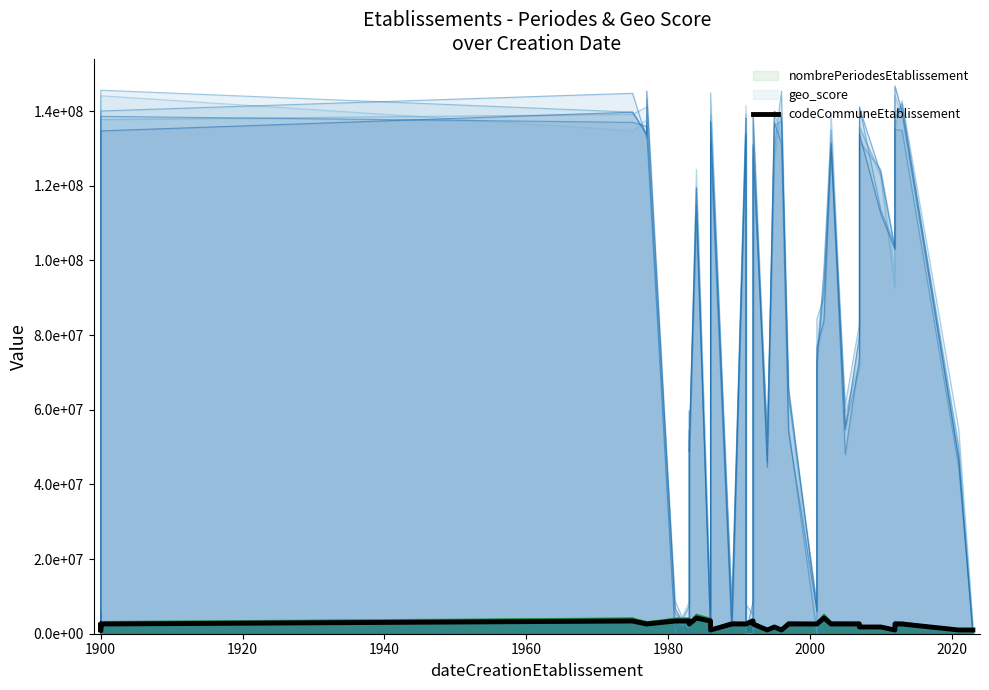

What is the value of the 14th point from the left?

4200000